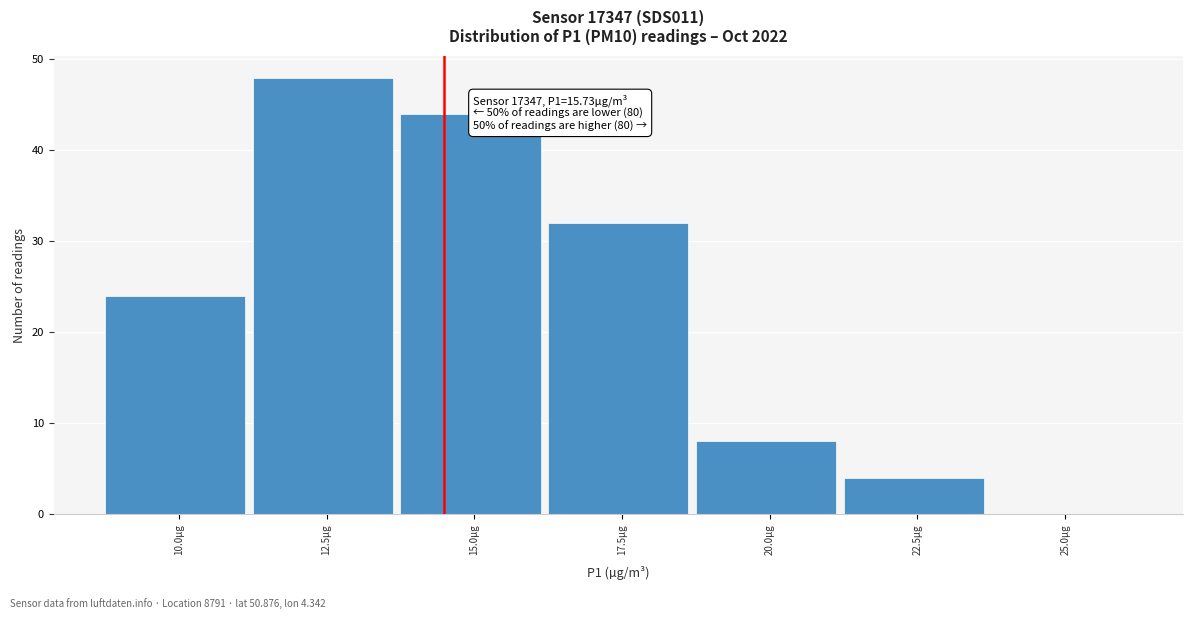

Reading right to left, transcribe all the data shown in this chart.

25.0µg=0	22.5µg=4	20.0µg=8	17.5µg=32	15.0µg=44	12.5µg=48	10.0µg=24